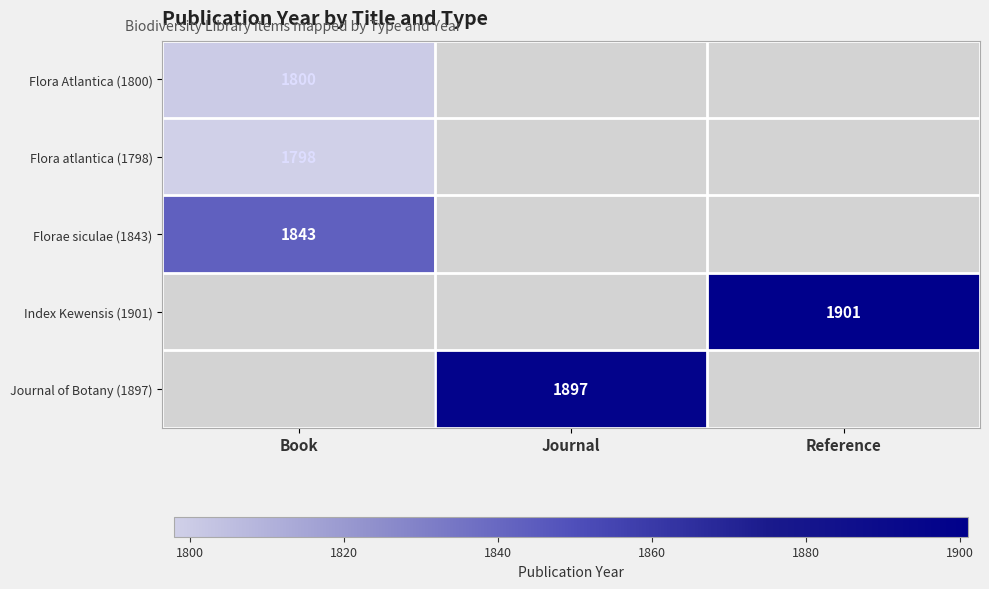

Is it true that Florae siculae (1843) equals 2441 at Book?

False